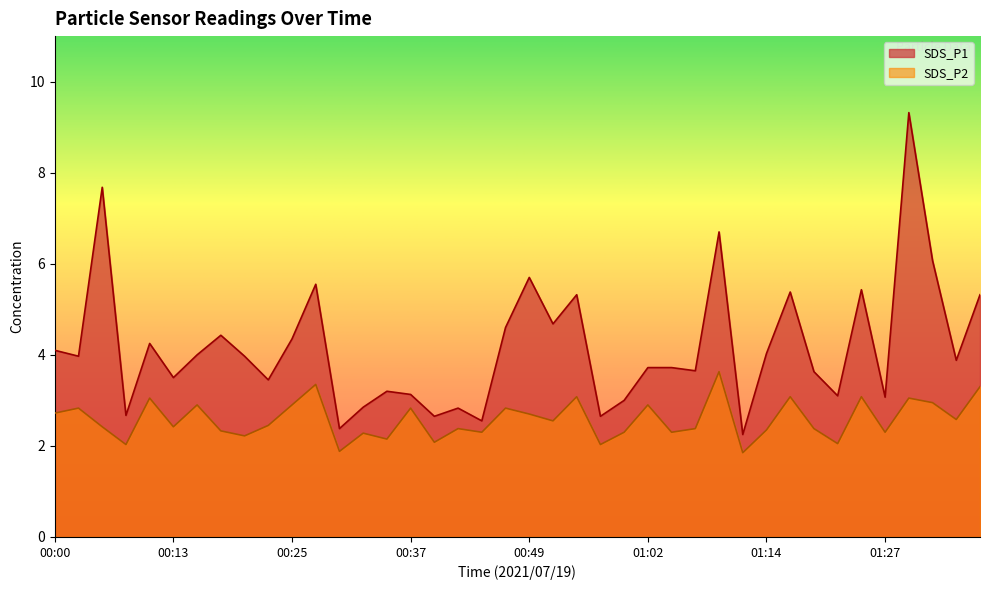

Reading left to right, list all the values displayed in this chart.

SDS_P1: 4.1	4.0	7.7	2.7	4.2	3.5	4.0	4.4	4.0	3.5	4.3	5.5	2.4	2.9	3.2	3.1	2.6	2.8	2.5	4.6	5.7	4.7	5.3	2.6	3.0	3.7	3.7	3.6	6.7	2.2	4.0	5.4	3.6	3.1	5.4	3.1	9.3	6.1	3.9	5.3
SDS_P2: 2.7	2.8	2.4	2.0	3.0	2.4	2.9	2.3	2.2	2.5	2.9	3.4	1.9	2.3	2.1	2.8	2.1	2.4	2.3	2.8	2.7	2.5	3.1	2.0	2.3	2.9	2.3	2.4	3.6	1.9	2.4	3.1	2.4	2.0	3.1	2.3	3.0	3.0	2.6	3.3